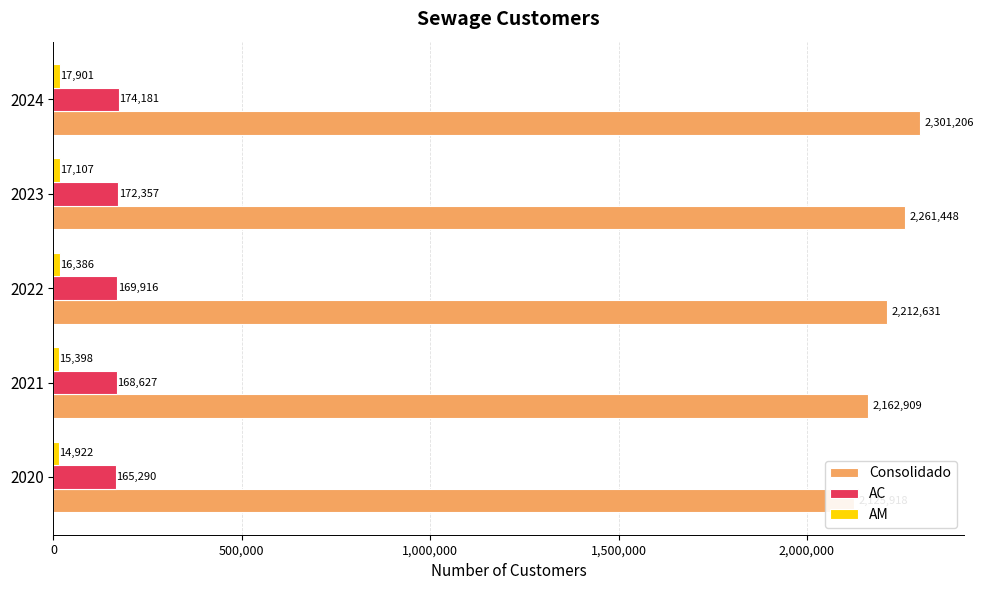

Reading left to right, extract all data points from this chart.

Consolidado: 2125918	2162909	2212631	2261448	2301206
AC: 165290	168627	169916	172357	174181
AM: 14922	15398	16386	17107	17901